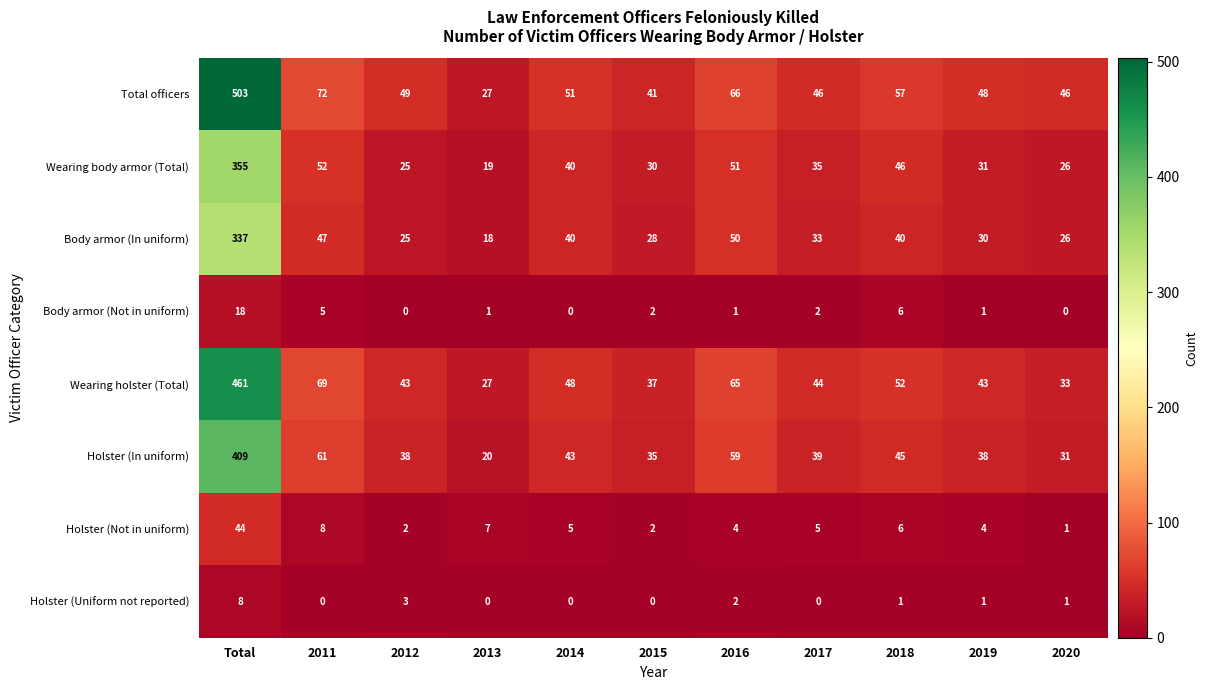

What is the sum of all Wearing holster (Total) values?

922